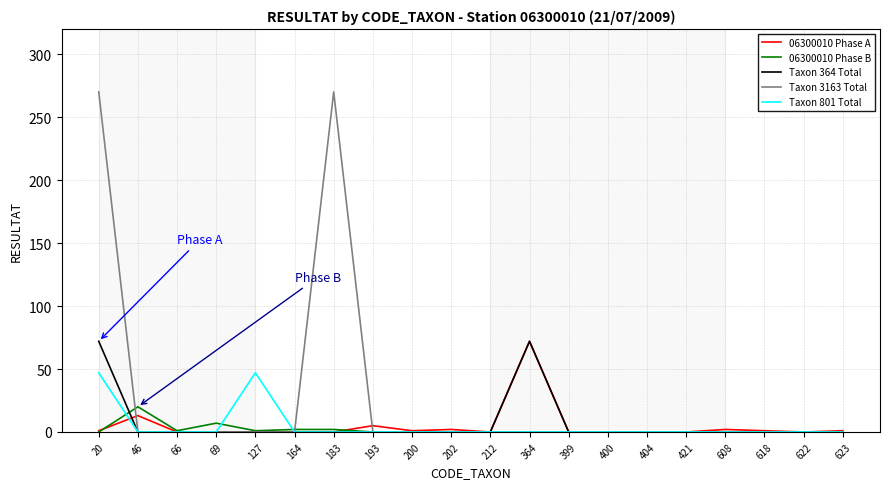

At which label is 06300010 Phase A closest to 36?

46